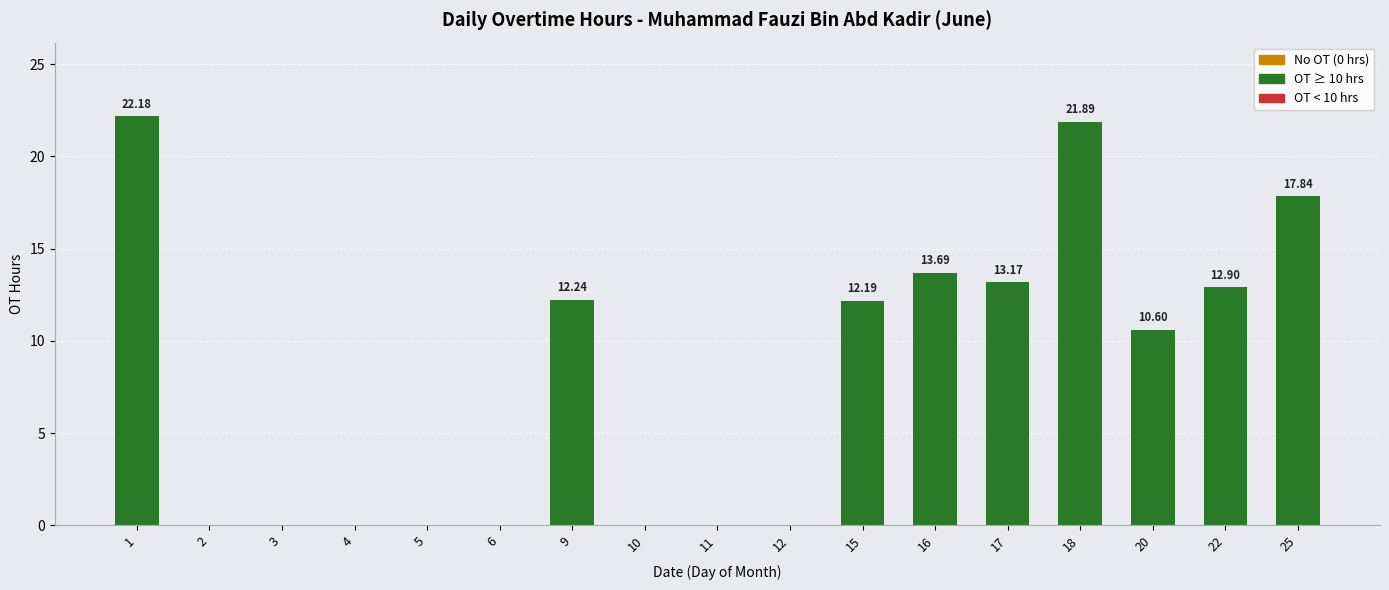

How many values exceed 10?

9